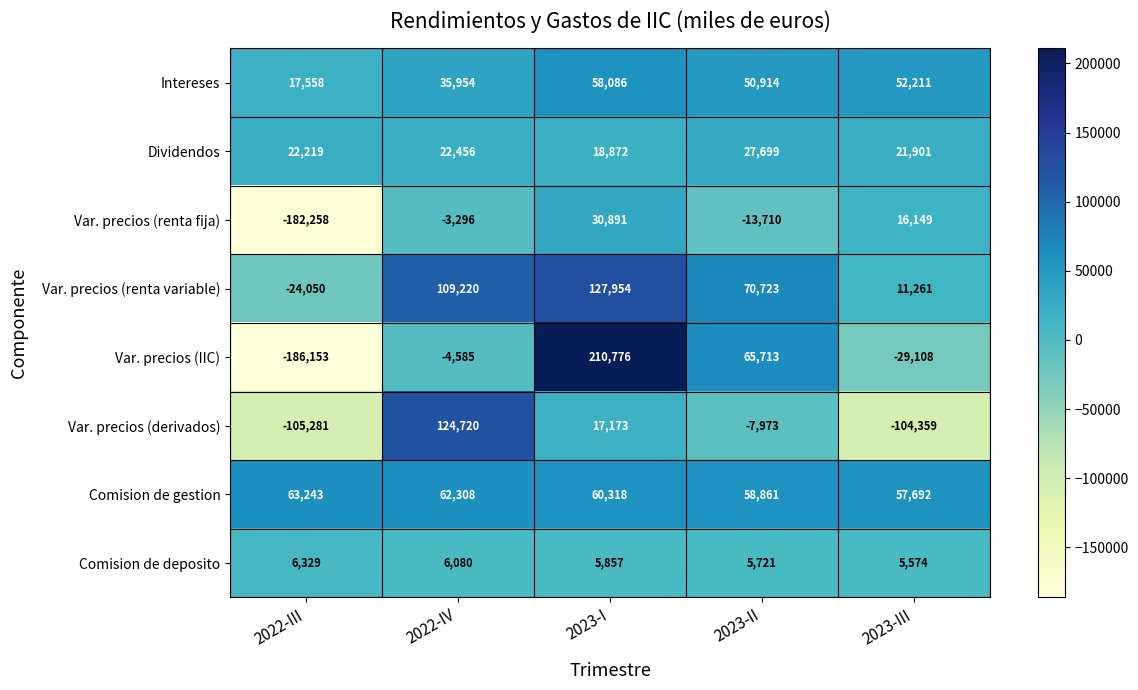

How many values in Var. precios (renta fija) are below zero?

3